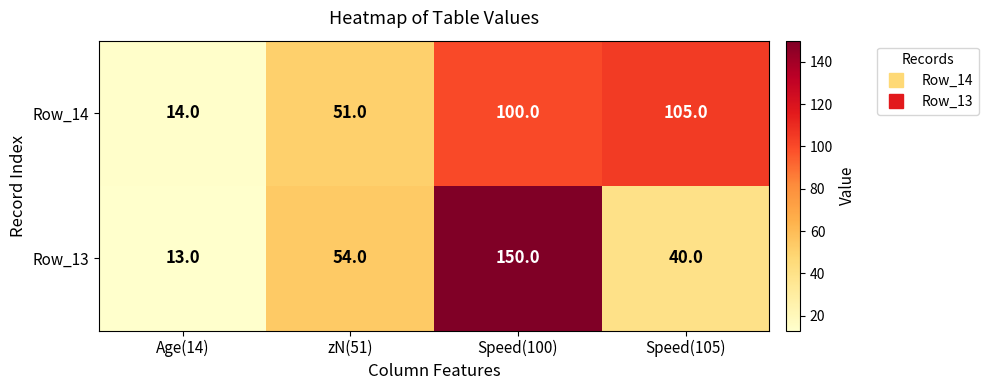

What is the approximate value of Row_13 at Age(14), to the nearest 10?

10